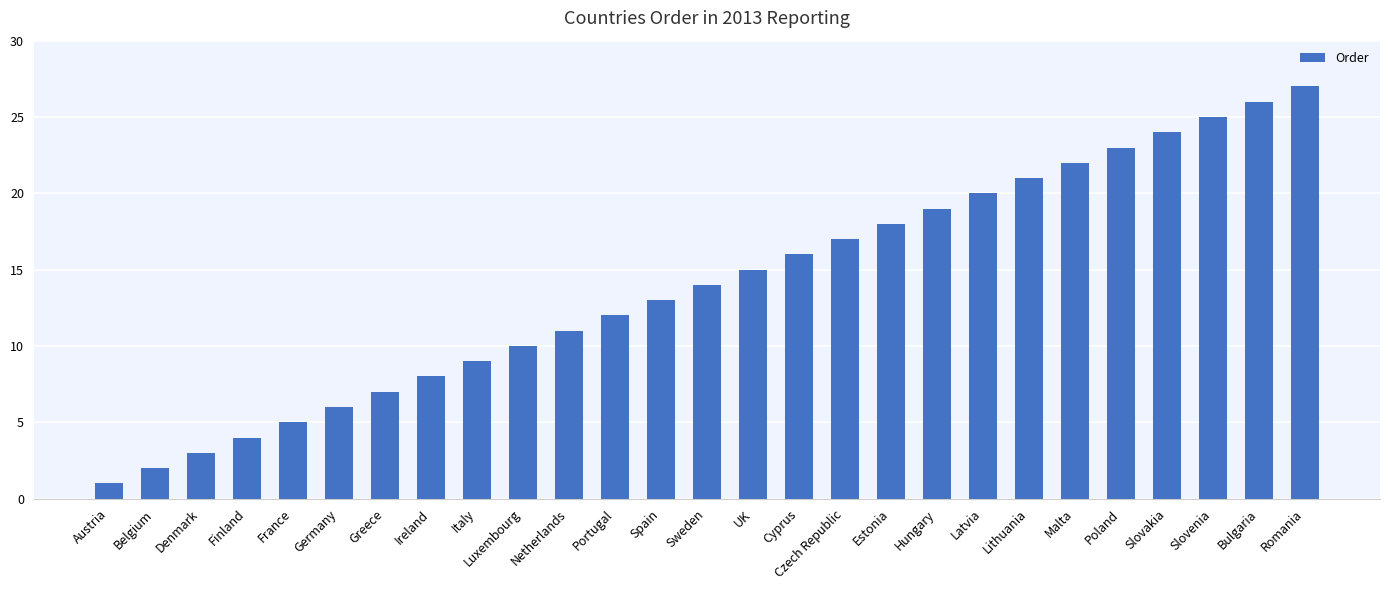

Reading left to right, what are all the values shown in this chart?

Austria=1	Belgium=2	Denmark=3	Finland=4	France=5	Germany=6	Greece=7	Ireland=8	Italy=9	Luxembourg=10	Netherlands=11	Portugal=12	Spain=13	Sweden=14	UK=15	Cyprus=16	Czech Republic=17	Estonia=18	Hungary=19	Latvia=20	Lithuania=21	Malta=22	Poland=23	Slovakia=24	Slovenia=25	Bulgaria=26	Romania=27